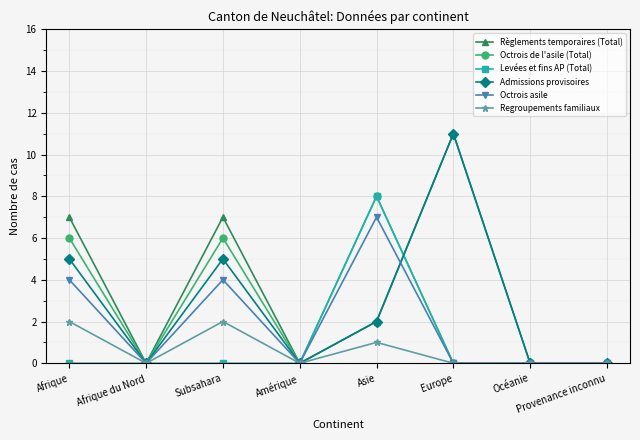

At which category does Règlements temporaires (Total) reach its first local valley?

Afrique du Nord